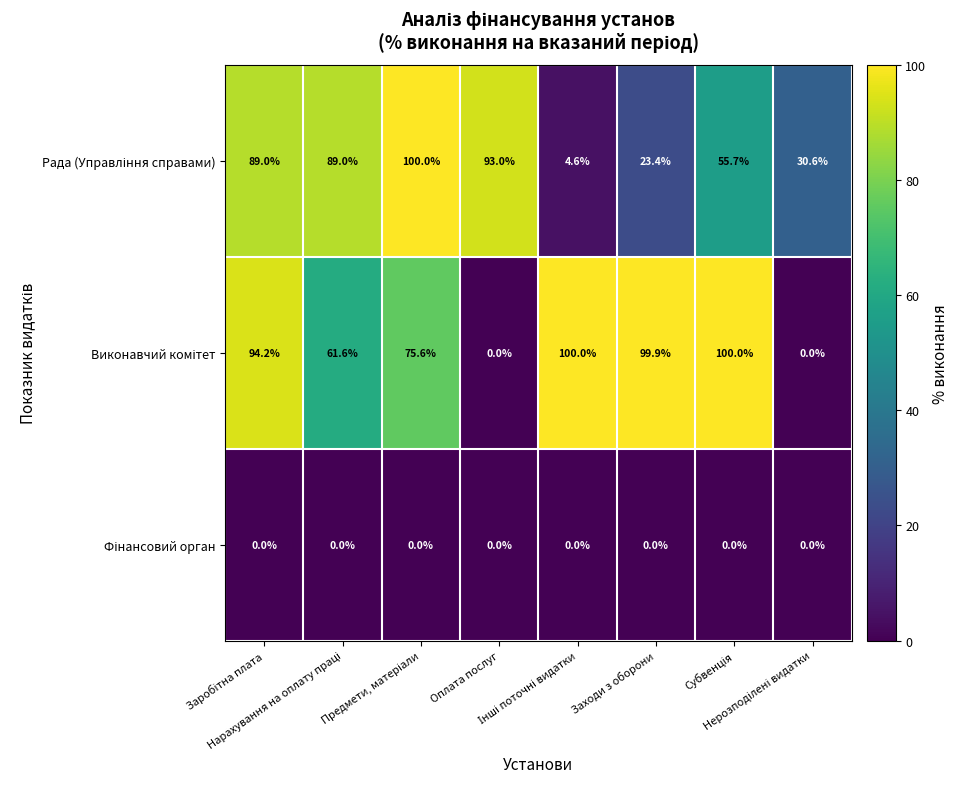

What is the spread (max minus min) of values at Заходи з оборони?

99.9